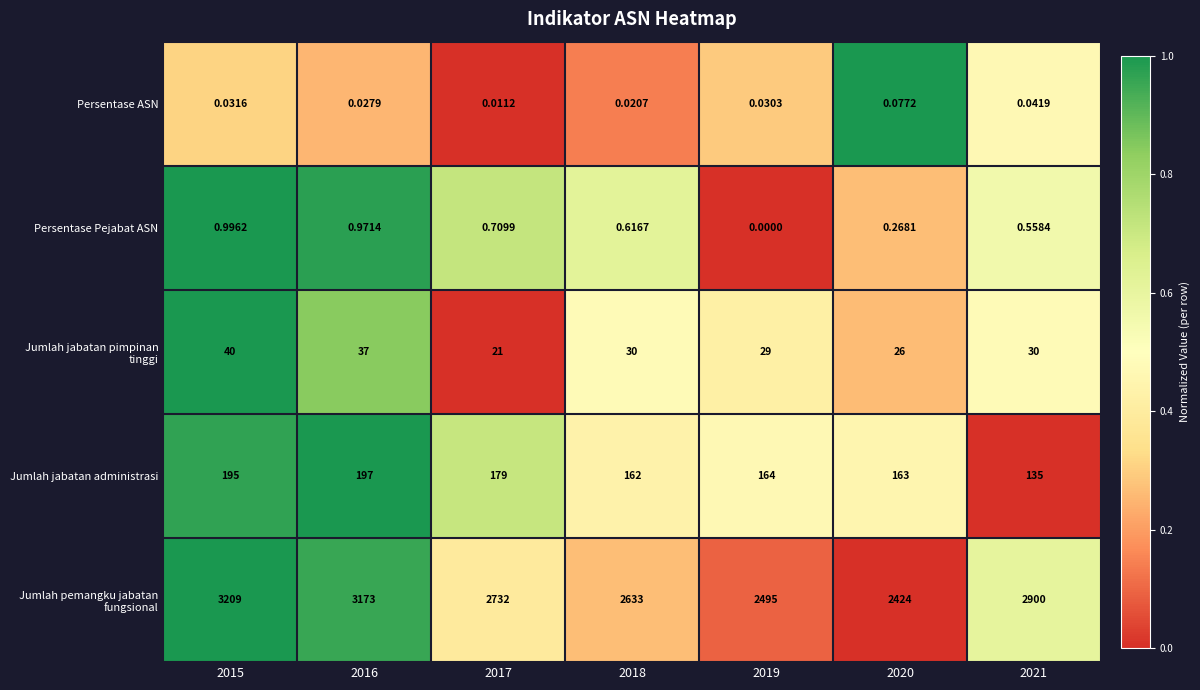

Is the value of Persentase Pejabat ASN at 2019 greater than the value of Jumlah jabatan pimpinan tinggi at 2017?

No